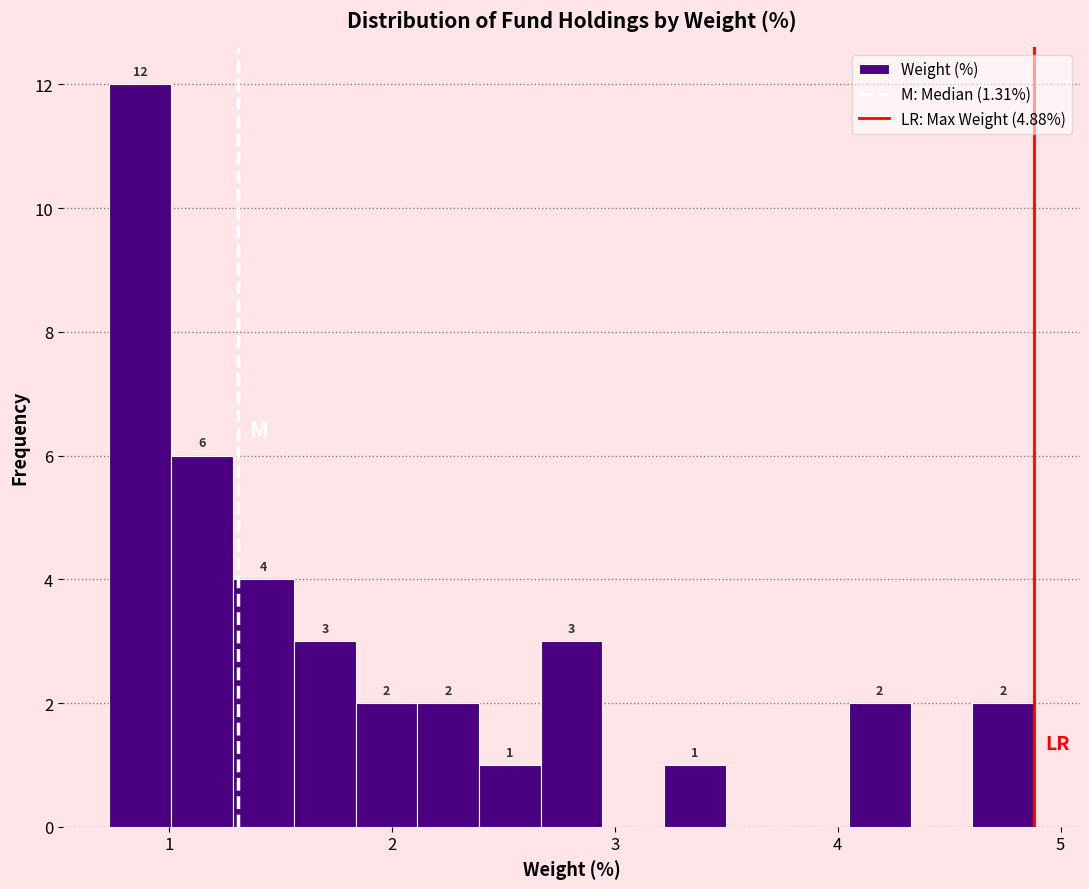

Around what value on the x-axis is the tallest bar? Give the approximate position of its centre, as read against the axis.

0.9